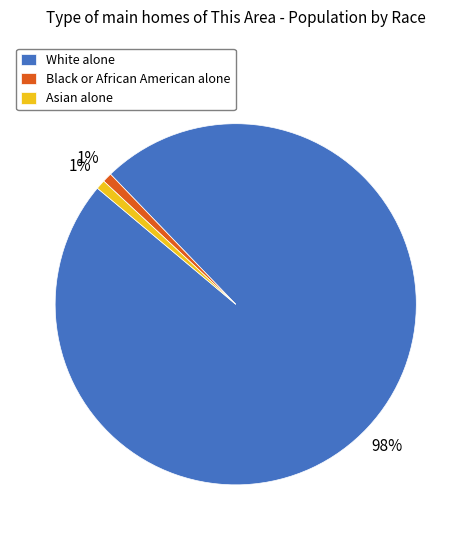

To the nearest percent, what is the difference between the largest and smallest slice percentages?

97%